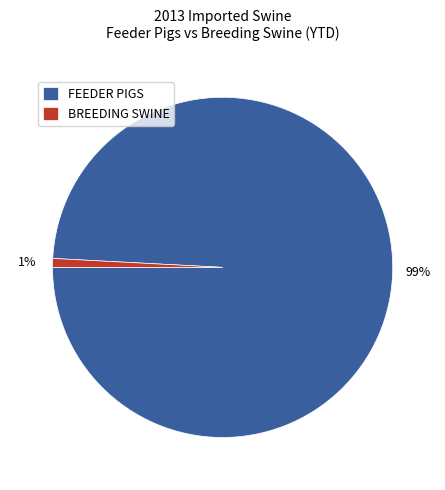

To the nearest percent, what percentage of the pie is BREEDING SWINE?

1%